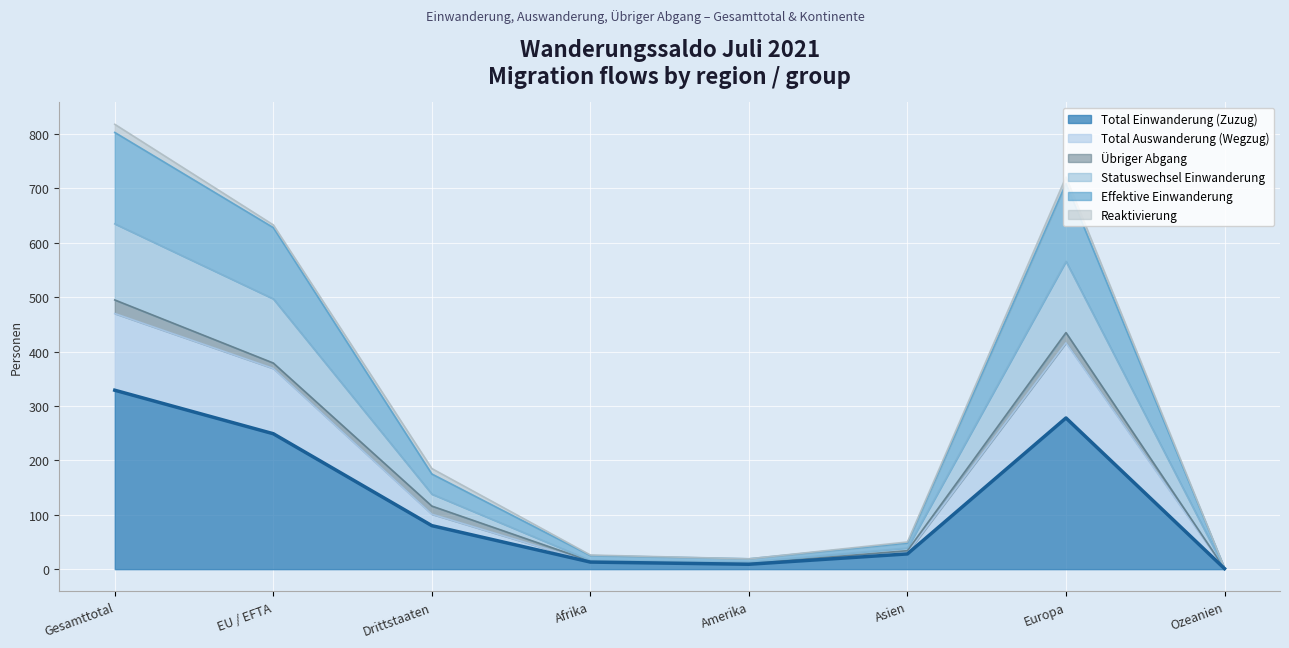

What are all the series names shown in the legend?

Total Einwanderung (Zuzug), Total Auswanderung (Wegzug), Übriger Abgang, Statuswechsel Einwanderung, Effektive Einwanderung, Reaktivierung